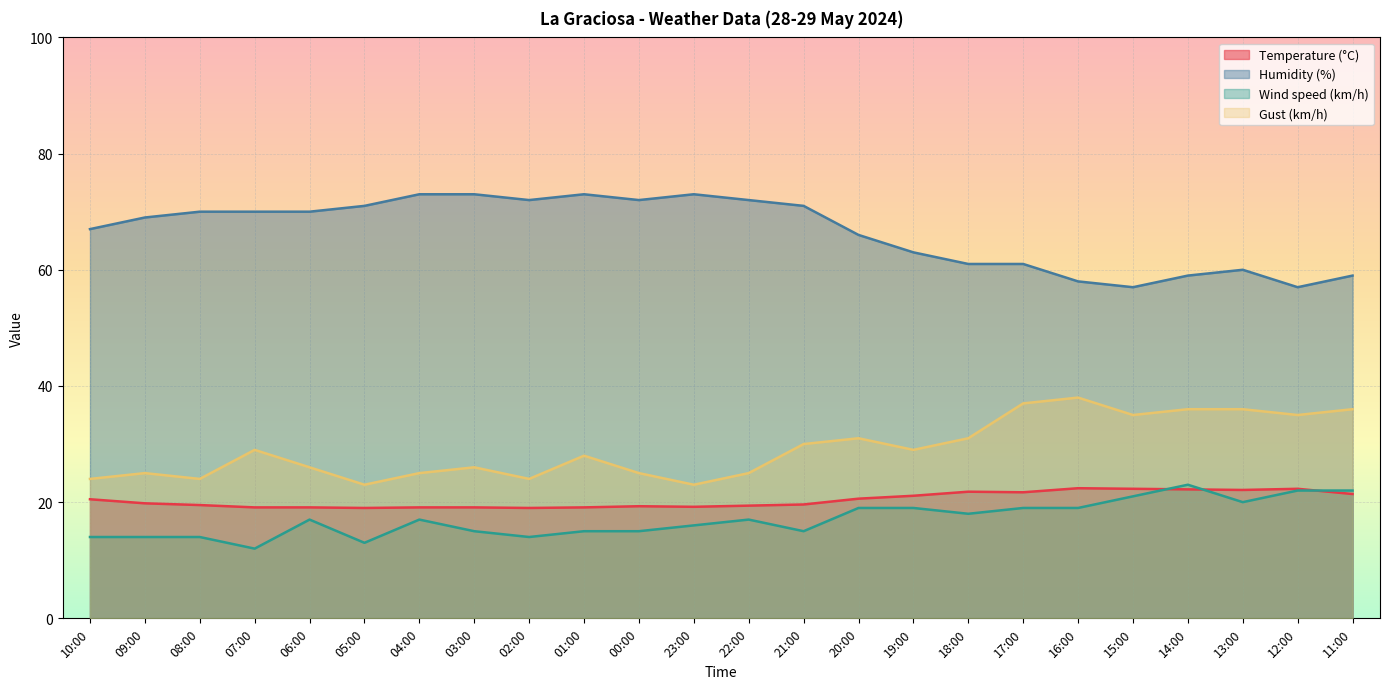

In Temperature (°C), how many points are higher than both neighbors (excluding endpoints)?

4